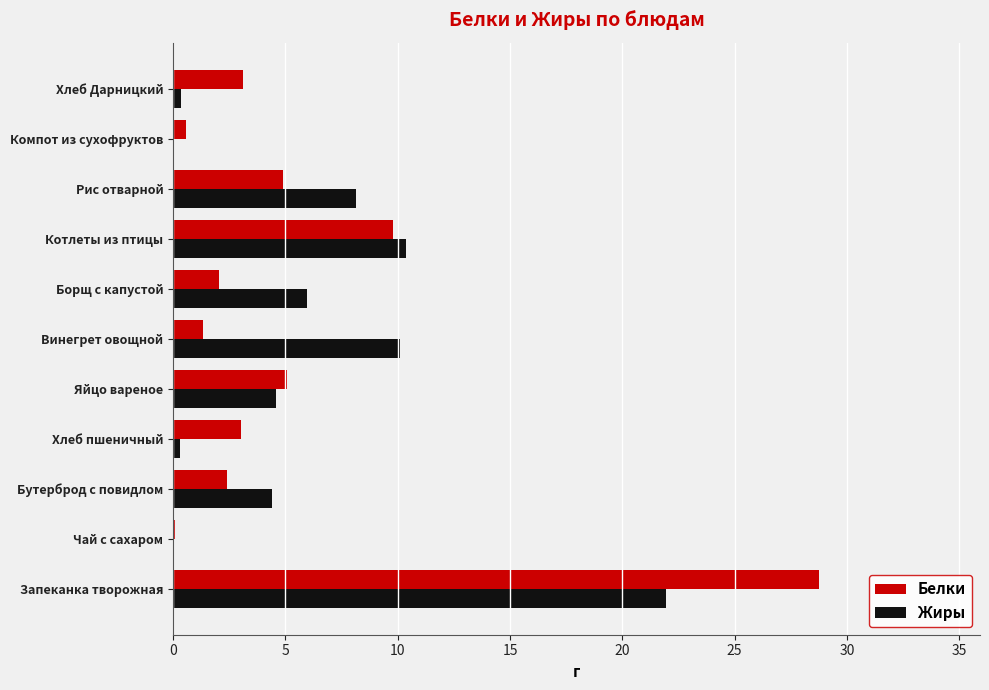

What value does the Белки series have at Винегрет овощной?

1.3